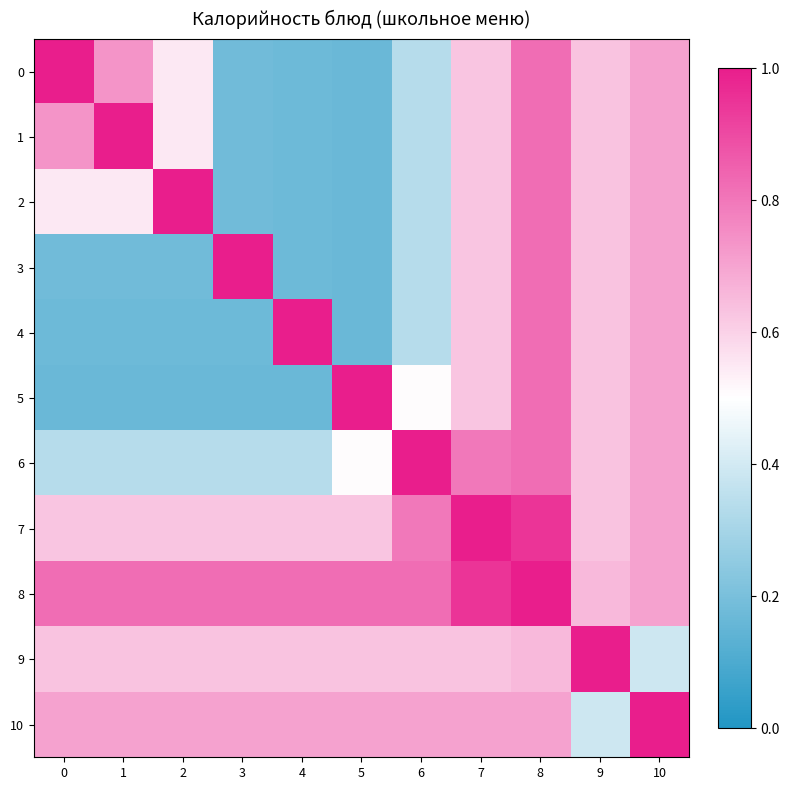

Reading left to right, transcribe all the data shown in this chart.

0: 0=1.0	1=0.7	2=0.6	3=0.2	4=0.2	5=0.2	6=0.3	7=0.6	8=0.8	9=0.6	10=0.7
1: 0=0.7	1=1.0	2=0.6	3=0.2	4=0.2	5=0.2	6=0.3	7=0.6	8=0.8	9=0.6	10=0.7
2: 0=0.6	1=0.6	2=1.0	3=0.2	4=0.2	5=0.2	6=0.3	7=0.6	8=0.8	9=0.6	10=0.7
3: 0=0.2	1=0.2	2=0.2	3=1.0	4=0.2	5=0.2	6=0.3	7=0.6	8=0.8	9=0.6	10=0.7
4: 0=0.2	1=0.2	2=0.2	3=0.2	4=1.0	5=0.2	6=0.3	7=0.6	8=0.8	9=0.6	10=0.7
5: 0=0.2	1=0.2	2=0.2	3=0.2	4=0.2	5=1.0	6=0.5	7=0.6	8=0.8	9=0.6	10=0.7
6: 0=0.3	1=0.3	2=0.3	3=0.3	4=0.3	5=0.5	6=1.0	7=0.8	8=0.8	9=0.6	10=0.7
7: 0=0.6	1=0.6	2=0.6	3=0.6	4=0.6	5=0.6	6=0.8	7=1.0	8=0.9	9=0.6	10=0.7
8: 0=0.8	1=0.8	2=0.8	3=0.8	4=0.8	5=0.8	6=0.8	7=0.9	8=1.0	9=0.7	10=0.7
9: 0=0.6	1=0.6	2=0.6	3=0.6	4=0.6	5=0.6	6=0.6	7=0.6	8=0.7	9=1.0	10=0.4
10: 0=0.7	1=0.7	2=0.7	3=0.7	4=0.7	5=0.7	6=0.7	7=0.7	8=0.7	9=0.4	10=1.0